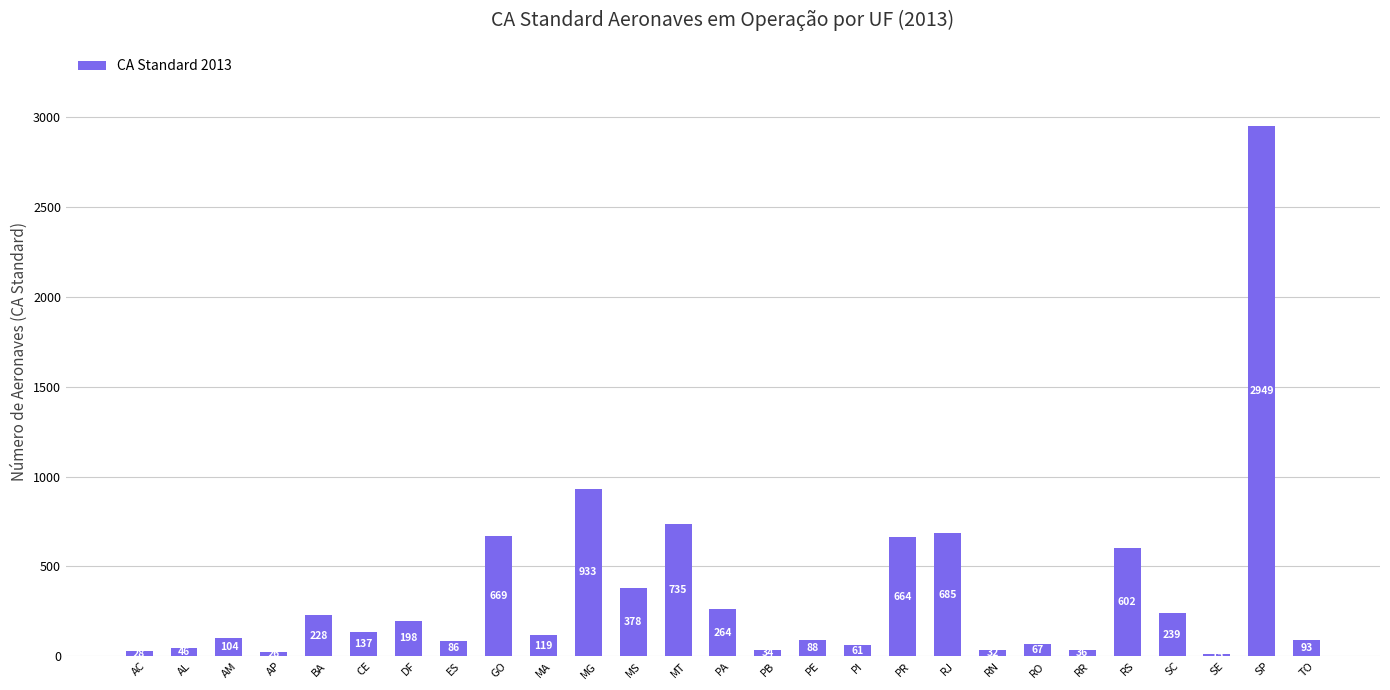

What is the minimum value shown in the chart?

15